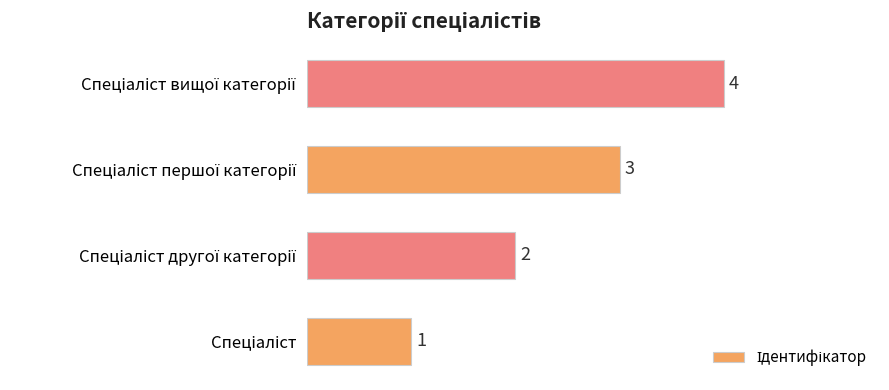

How many values are between 2 and 4?

3